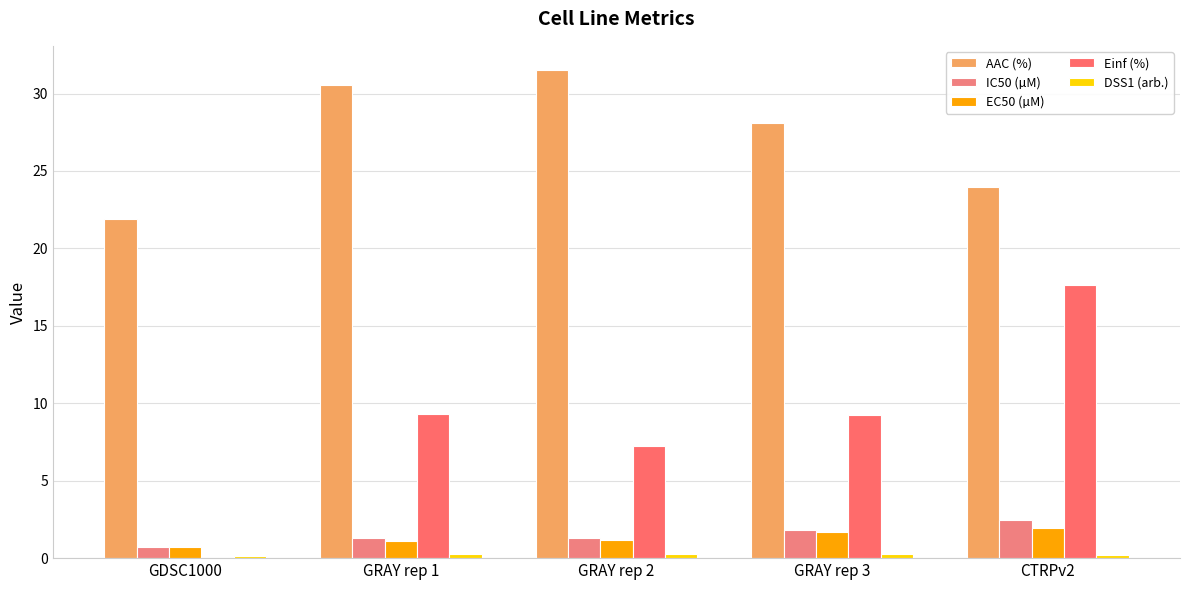

Is it true that Einf (%) equals 9.3 at GRAY rep 1?

True